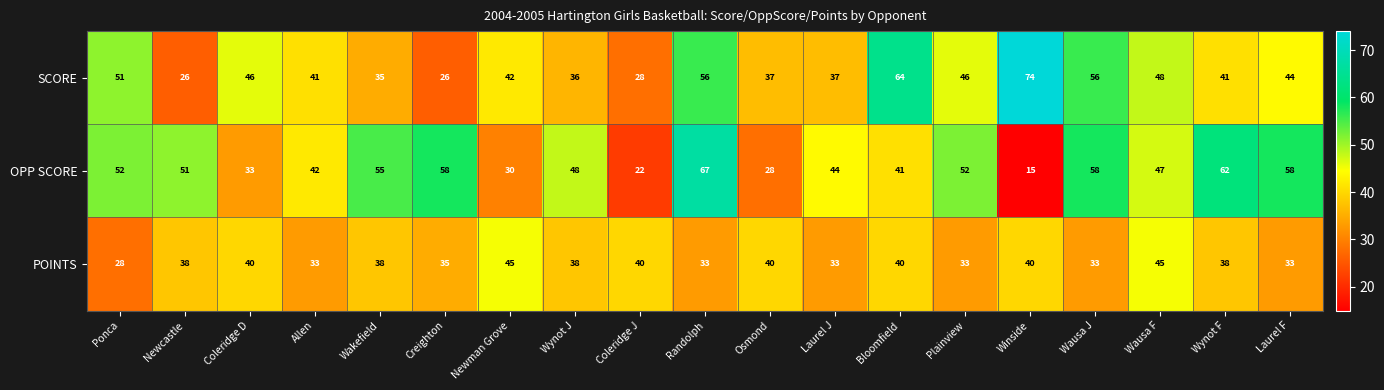

Rank the series by their maximum value, from lowest to highest.

POINTS, OPP SCORE, SCORE